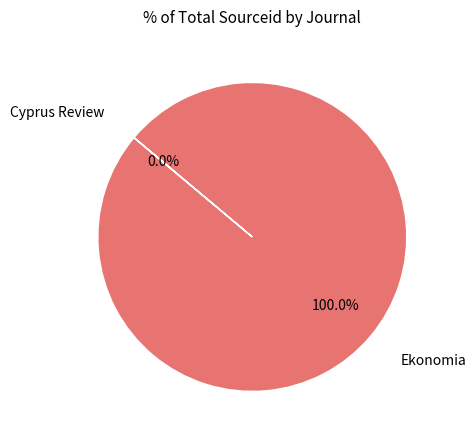

Which category accounts for the majority?

Ekonomia